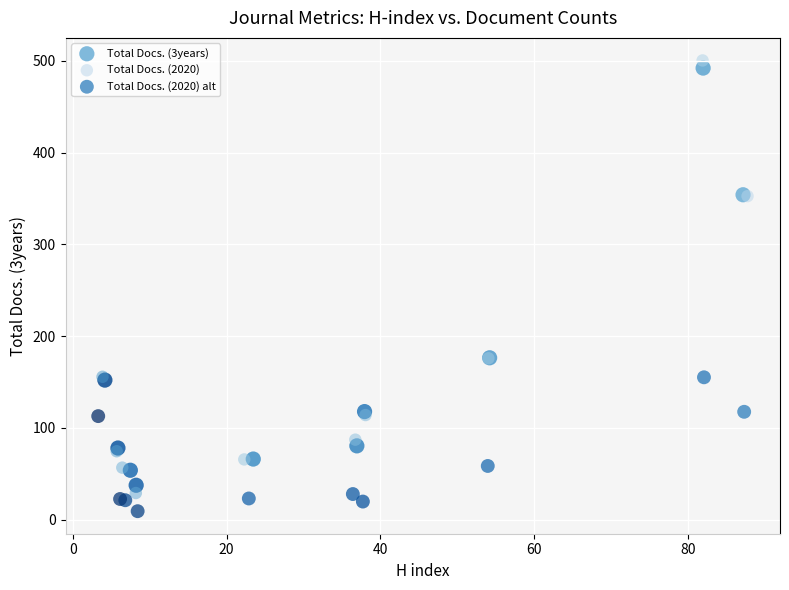

Which series reaches the maximum Y coordinate?

Total Docs. (2020)